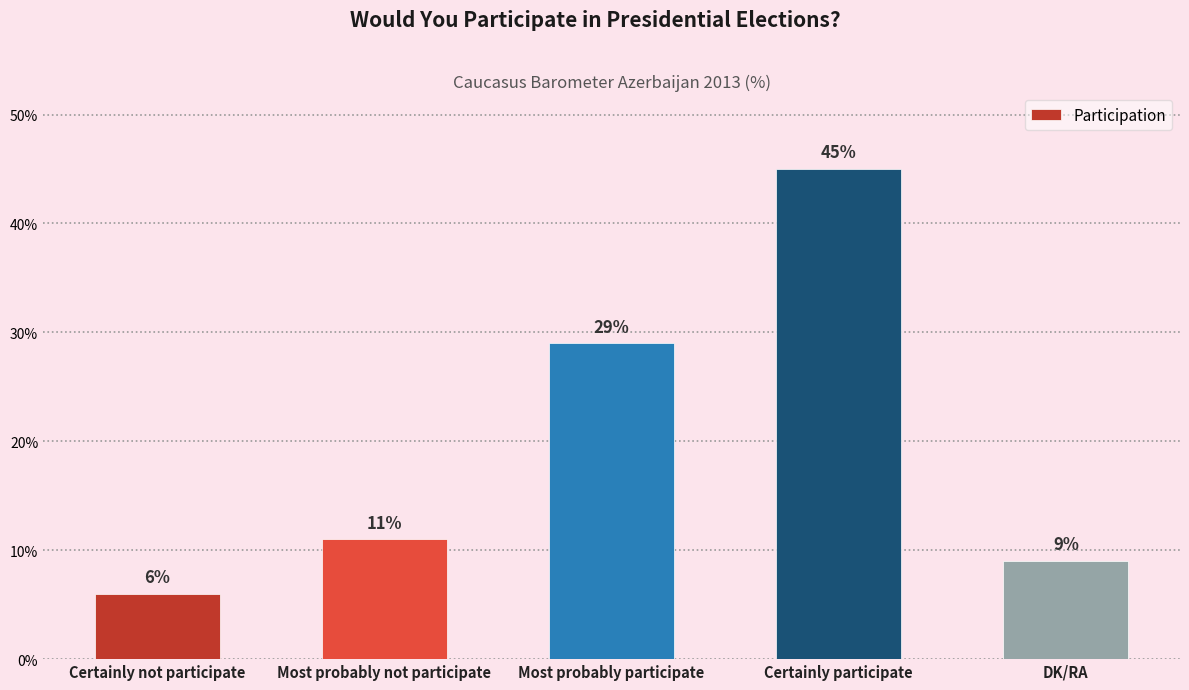

What is the change in value from Most probably not participate to DK/RA?

-2